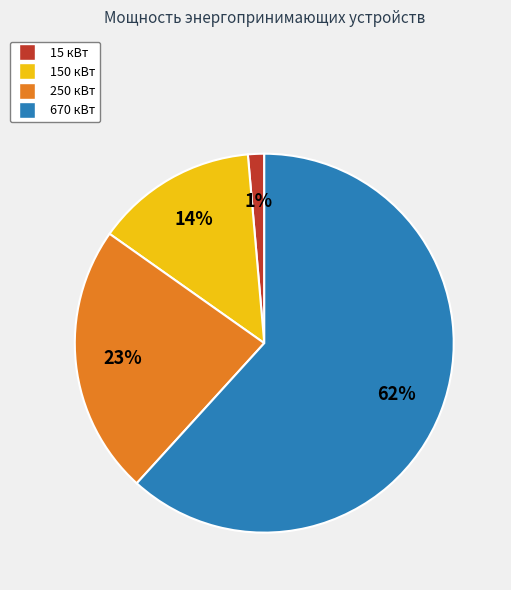

To the nearest percent, what is the average slice percentage?

25%